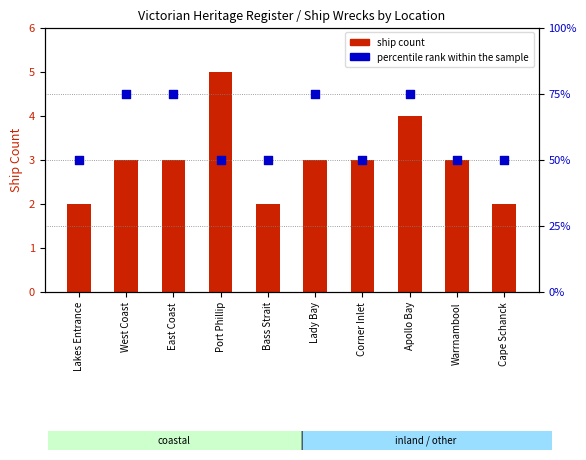

Which series reaches the minimum Y coordinate?

ship count